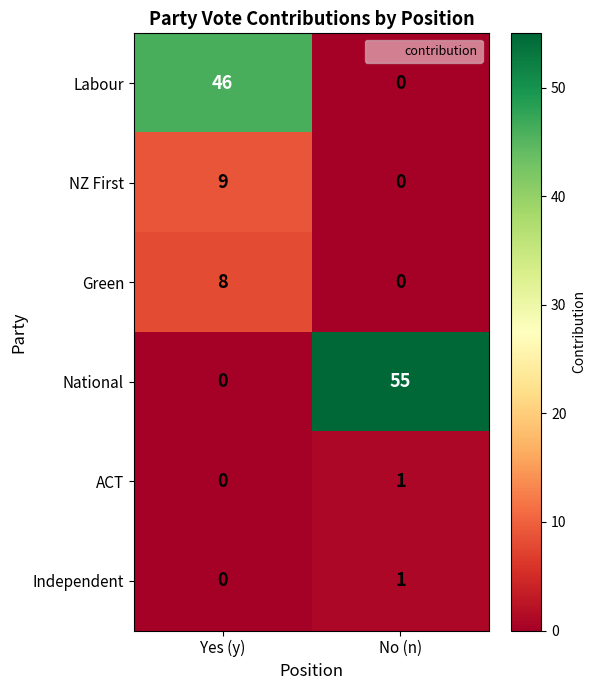

How many values in the Labour series are below 46?

1